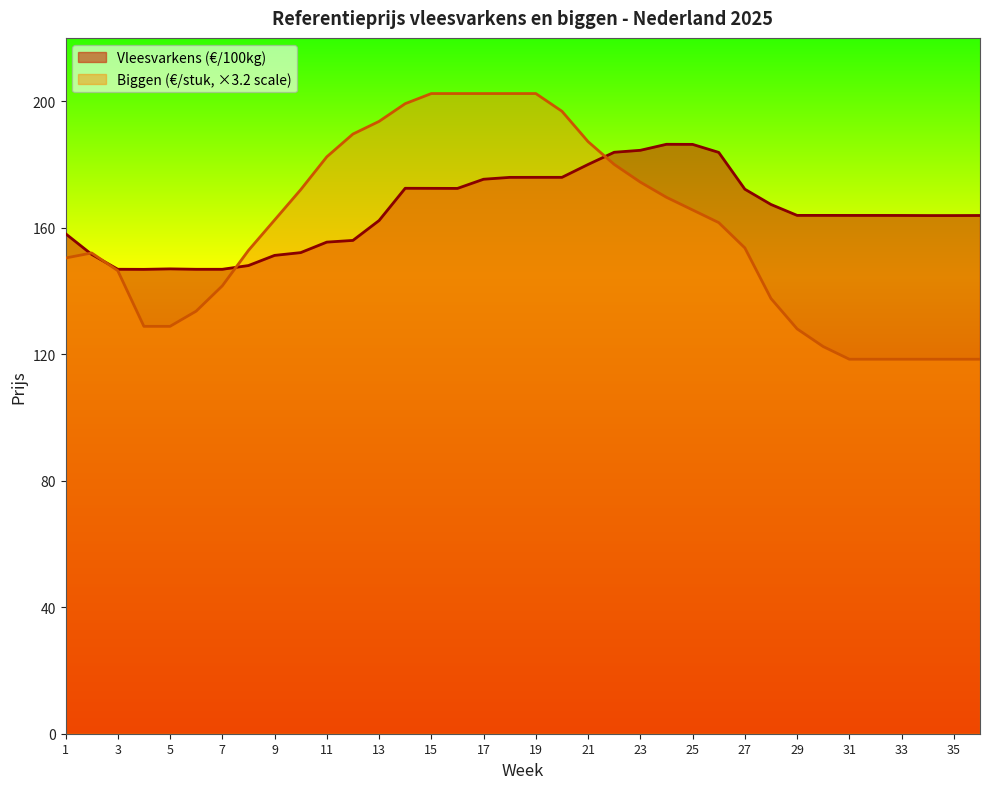

What is the lowest value of the Biggen (€/stuk) series?

118.4